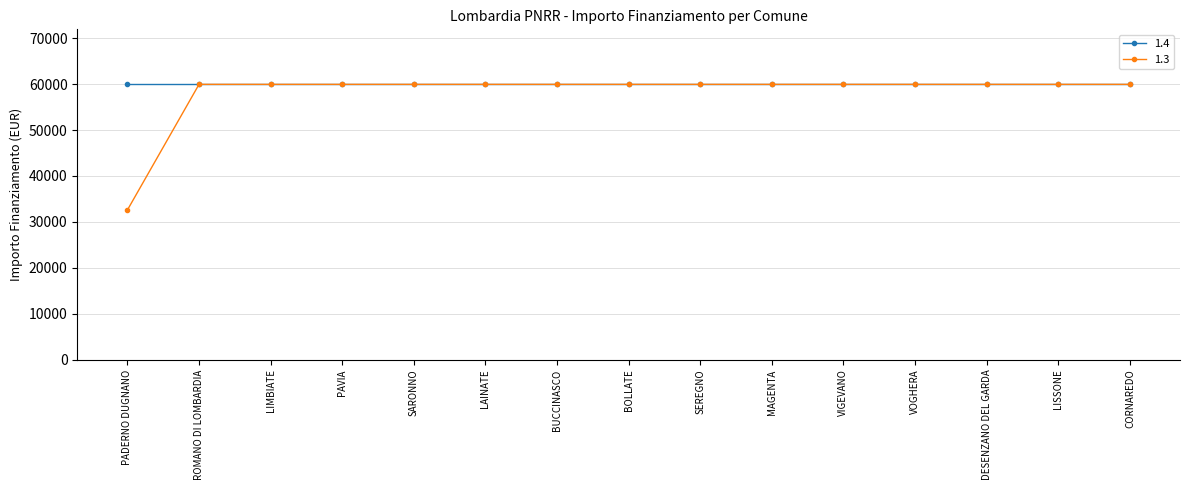

What position from the left is SEREGNO?

9